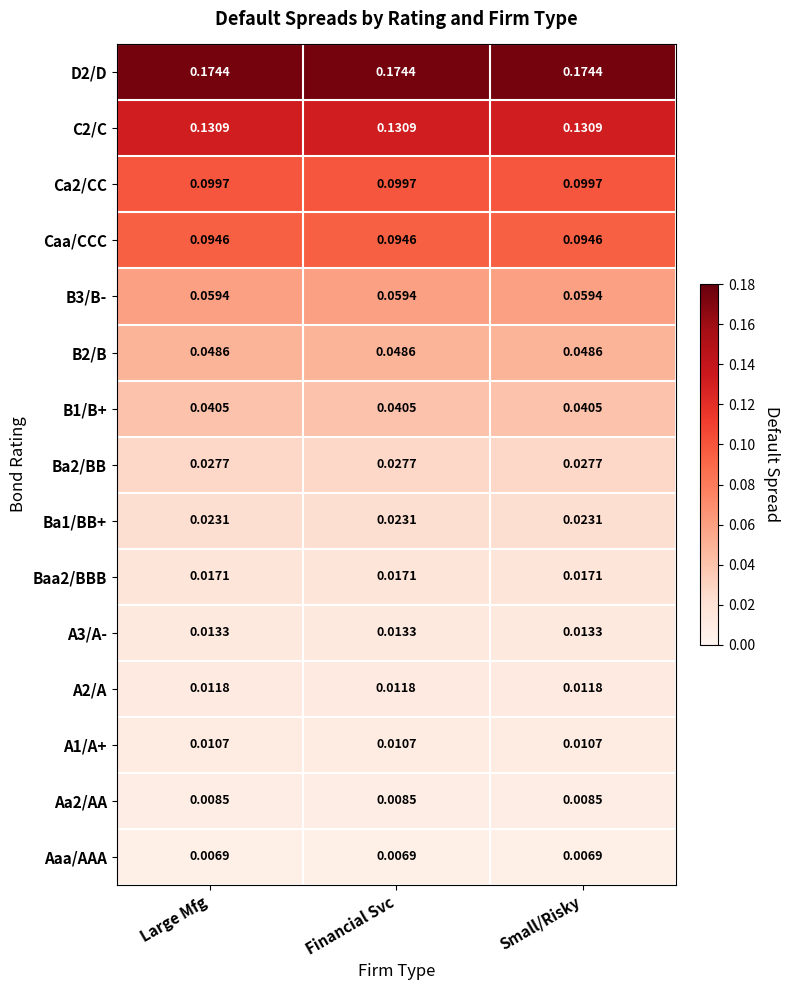

At which category is the sum across all series the highest?

Large Mfg